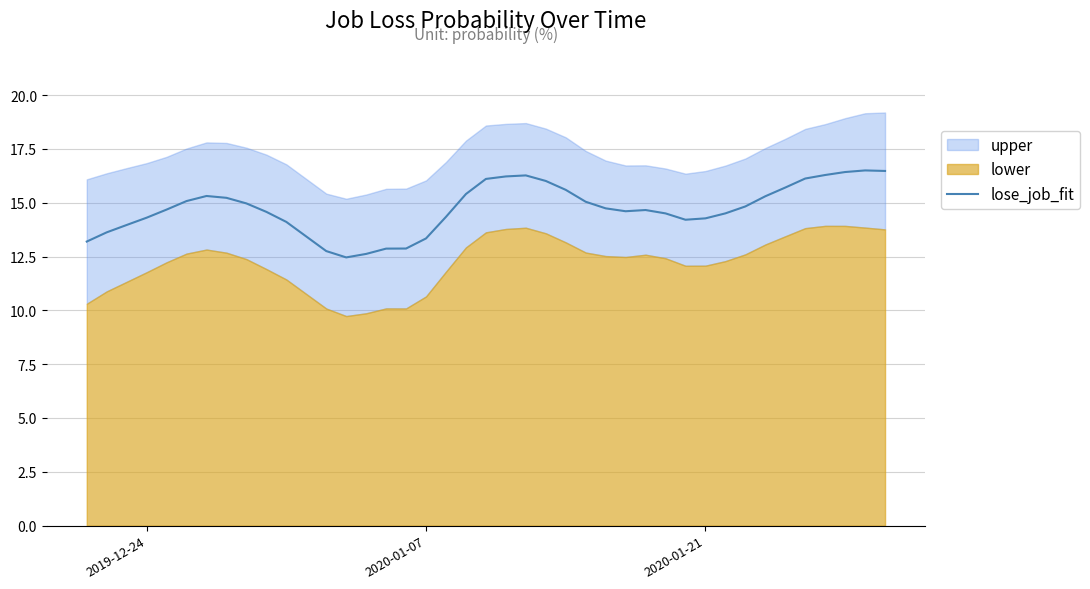

Where is the data nearest to the value 14?

2020-01-21